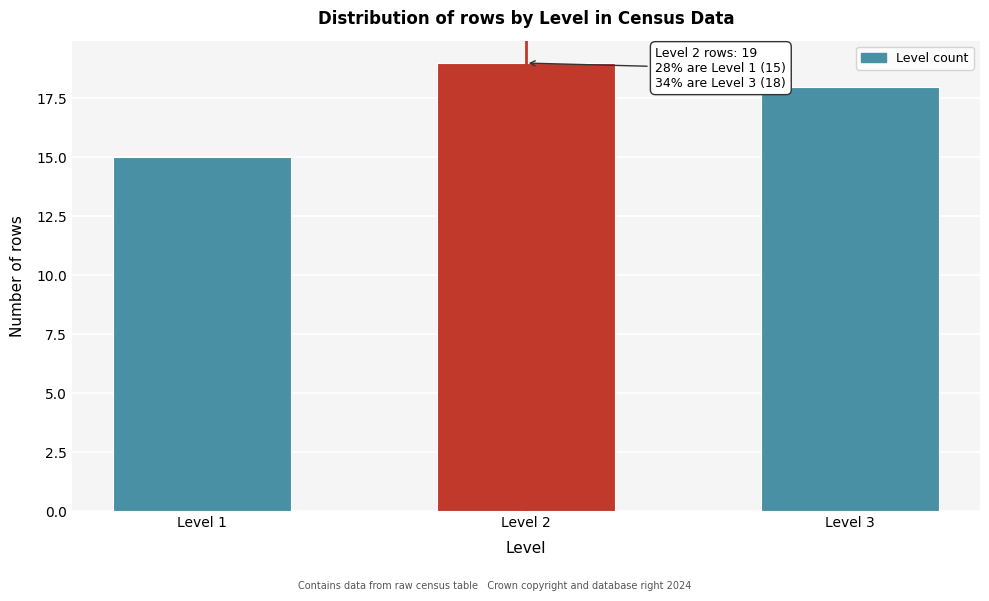

Reading left to right, list all the values displayed in this chart.

15	19	18